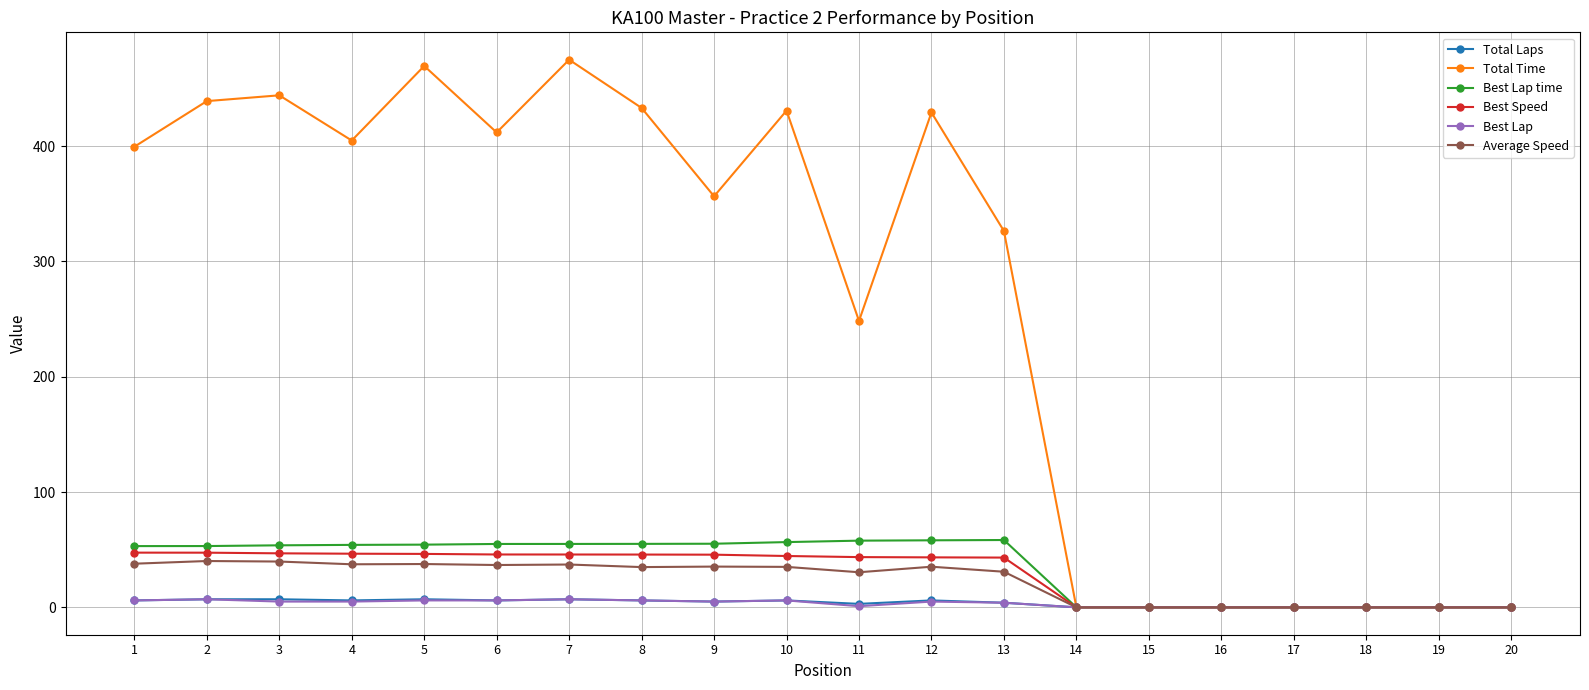

What are all the series names shown in the legend?

Total Laps, Total Time, Best Lap time, Best Speed, Best Lap, Average Speed